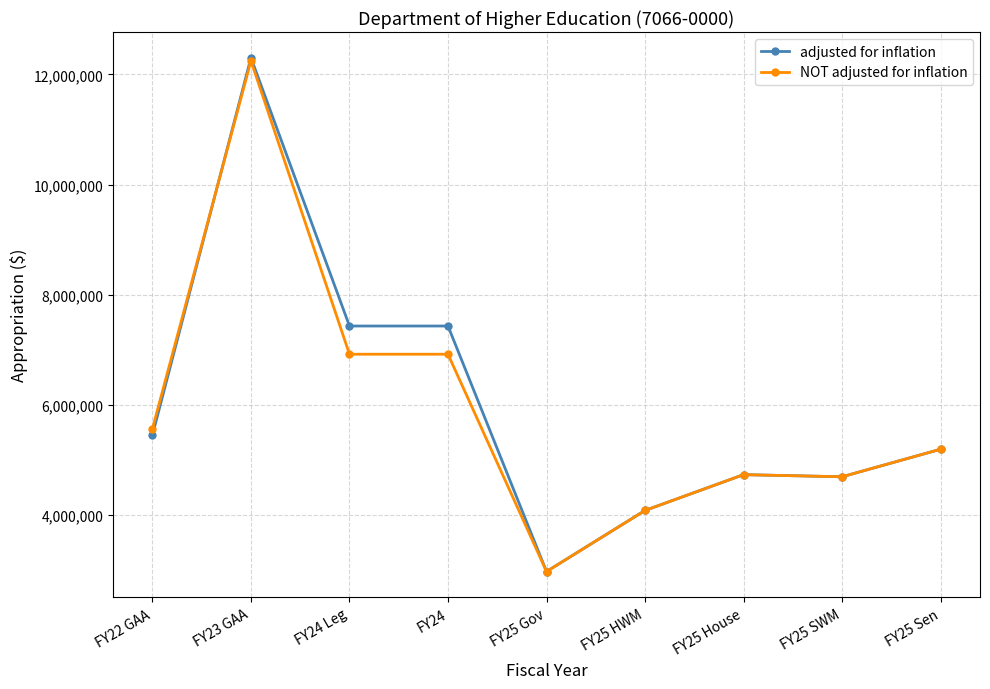

What is the sum of the adjusted for inflation values at FY25 Gov and FY25 Sen?

8169770